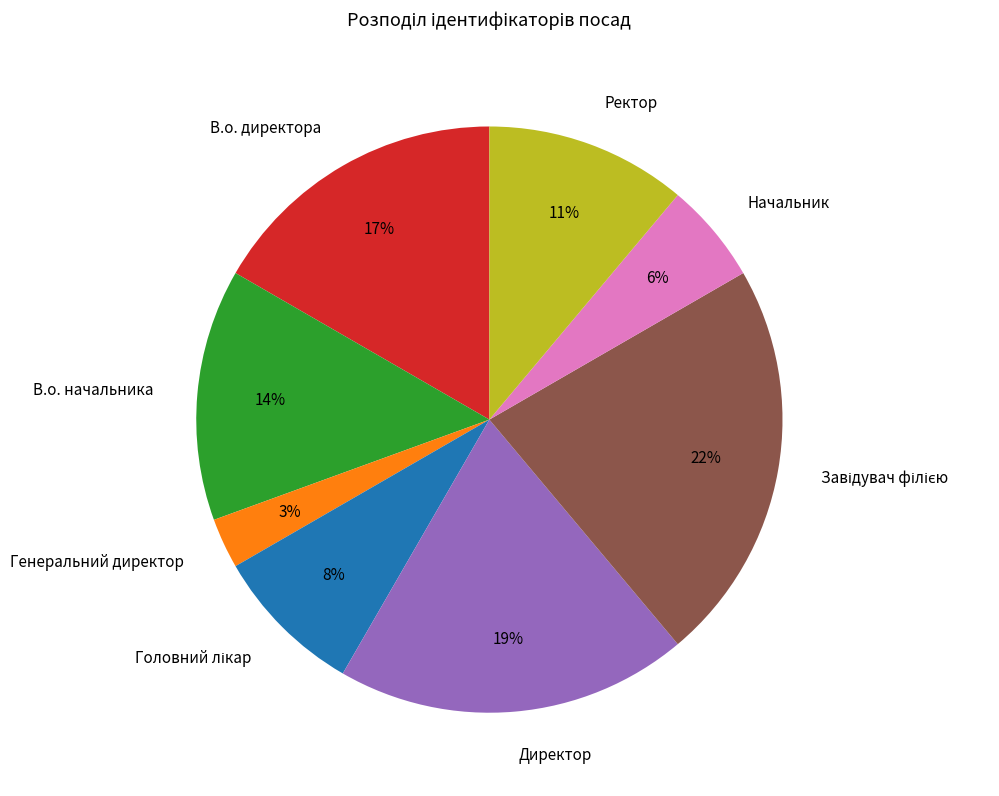

To the nearest percent, what portion does В.о. директора represent?

17%